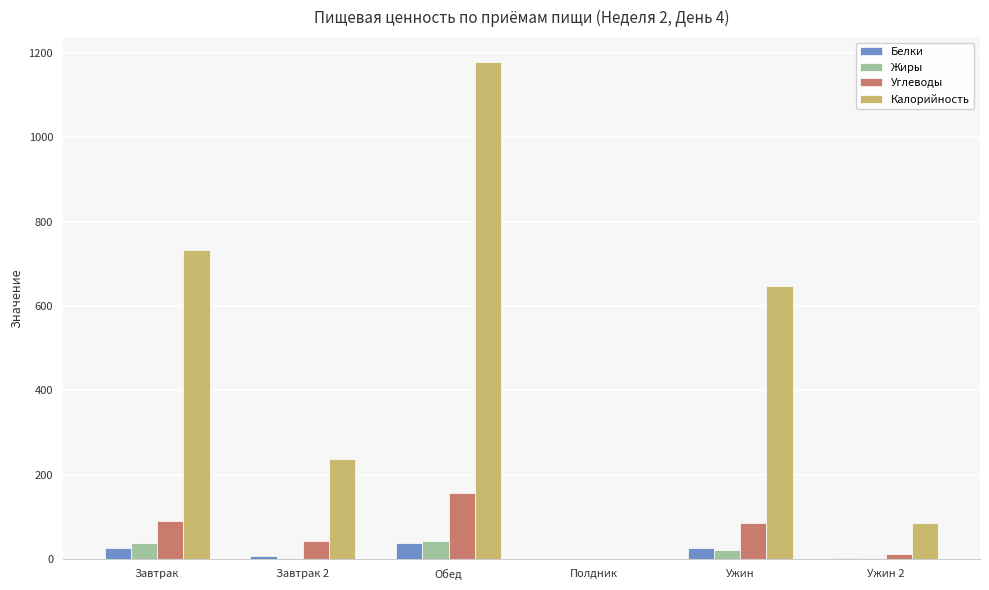

How many groups of bars are there?

6